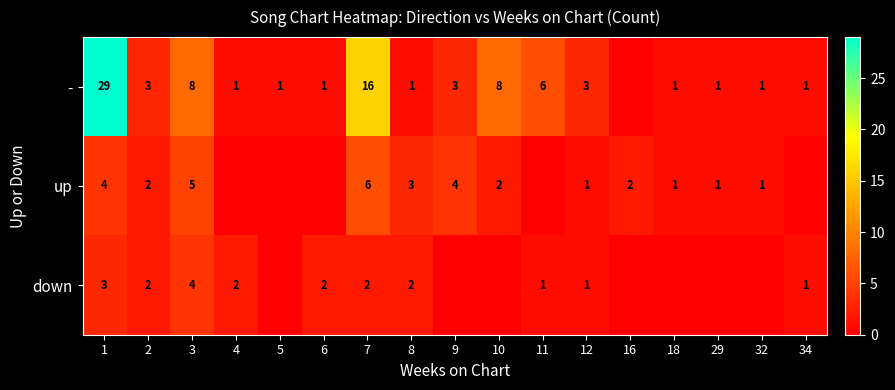

Is the value of down at 1 greater than the value of - at 18?

Yes